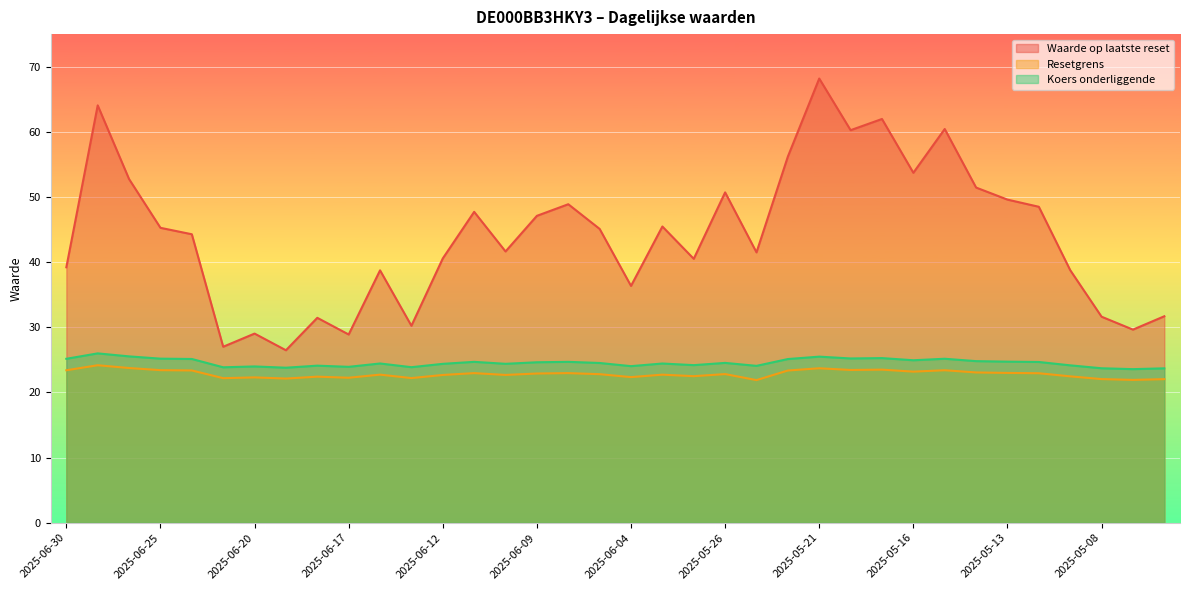

Reading right to left, transcribe all the data shown in this chart.

Waarde op laatste reset: 2025-05-06=31.7	2025-05-07=29.6	2025-05-08=31.6	2025-05-09=38.8	2025-05-12=48.5	2025-05-13=49.6	2025-05-14=51.5	2025-05-15=60.5	2025-05-16=53.7	2025-05-19=62.0	2025-05-20=60.3	2025-05-21=68.2	2025-05-22=56.2	2025-05-23=41.5	2025-05-26=50.7	2025-06-02=40.5	2025-06-03=45.5	2025-06-04=36.4	2025-06-05=45.1	2025-06-06=48.9	2025-06-09=47.1	2025-06-10=41.6	2025-06-11=47.7	2025-06-12=40.6	2025-06-13=30.2	2025-06-16=38.8	2025-06-17=28.9	2025-06-18=31.5	2025-06-19=26.5	2025-06-20=29.0	2025-06-23=27.0	2025-06-24=44.3	2025-06-25=45.3	2025-06-26=52.8	2025-06-27=64.1	2025-06-30=39.2
Resetgrens: 2025-05-06=22.0	2025-05-07=21.9	2025-05-08=22.1	2025-05-09=22.5	2025-05-12=23.0	2025-05-13=23.0	2025-05-14=23.1	2025-05-15=23.4	2025-05-16=23.2	2025-05-19=23.5	2025-05-20=23.5	2025-05-21=23.7	2025-05-22=23.4	2025-05-23=21.9	2025-05-26=22.8	2025-06-02=22.5	2025-06-03=22.7	2025-06-04=22.4	2025-06-05=22.8	2025-06-06=23.0	2025-06-09=22.9	2025-06-10=22.7	2025-06-11=23.0	2025-06-12=22.7	2025-06-13=22.2	2025-06-16=22.7	2025-06-17=22.3	2025-06-18=22.4	2025-06-19=22.1	2025-06-20=22.3	2025-06-23=22.2	2025-06-24=23.4	2025-06-25=23.4	2025-06-26=23.8	2025-06-27=24.2	2025-06-30=23.4
Koers onderliggende: 2025-05-06=23.7	2025-05-07=23.6	2025-05-08=23.7	2025-05-09=24.2	2025-05-12=24.7	2025-05-13=24.7	2025-05-14=24.8	2025-05-15=25.2	2025-05-16=24.9	2025-05-19=25.3	2025-05-20=25.2	2025-05-21=25.5	2025-05-22=25.1	2025-05-23=24.1	2025-05-26=24.5	2025-06-02=24.2	2025-06-03=24.4	2025-06-04=24.0	2025-06-05=24.5	2025-06-06=24.7	2025-06-09=24.6	2025-06-10=24.4	2025-06-11=24.7	2025-06-12=24.4	2025-06-13=23.9	2025-06-16=24.4	2025-06-17=23.9	2025-06-18=24.1	2025-06-19=23.8	2025-06-20=24.0	2025-06-23=23.9	2025-06-24=25.1	2025-06-25=25.2	2025-06-26=25.5	2025-06-27=26.0	2025-06-30=25.2